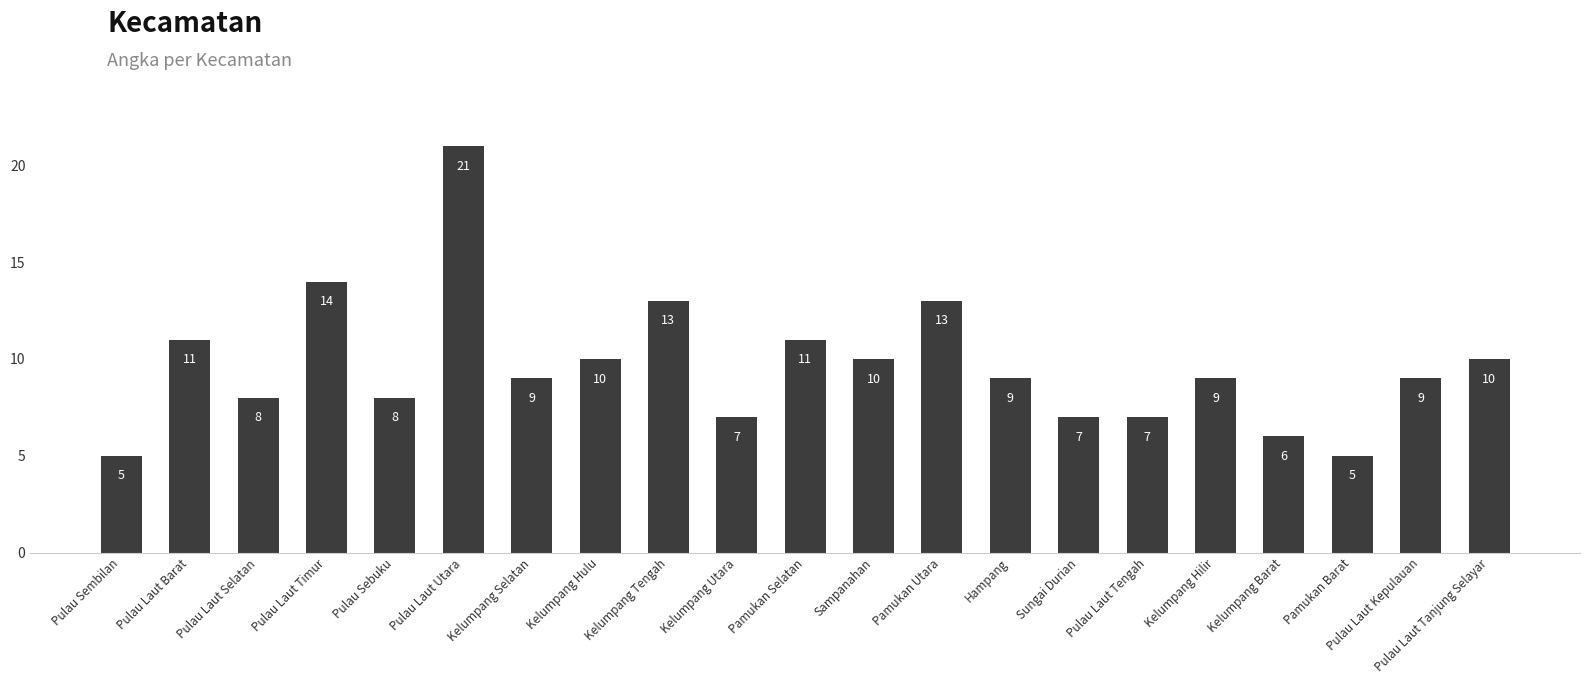

What is the sum of the values at Kelumpang Hilir and Kelumpang Selatan?

18